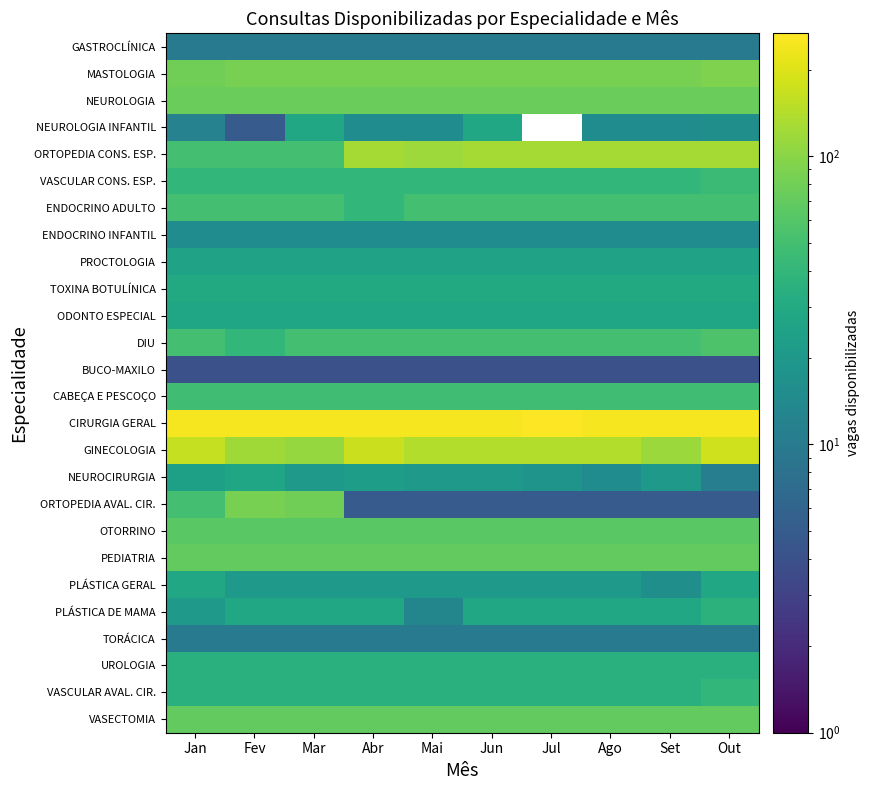

At which category is the sum across all series the highest?

Out